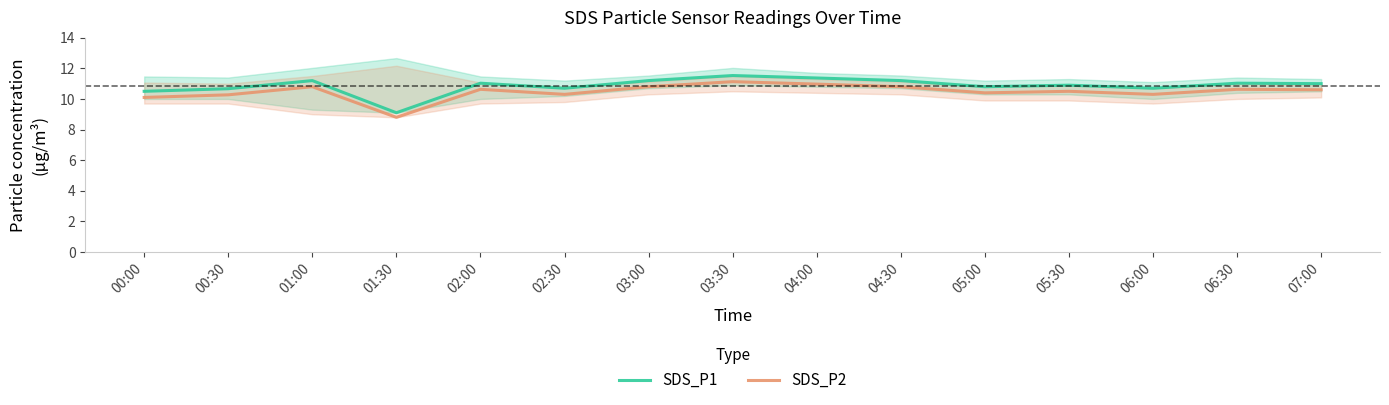

How many interior local valleys does the SDS_P1 series have?

4